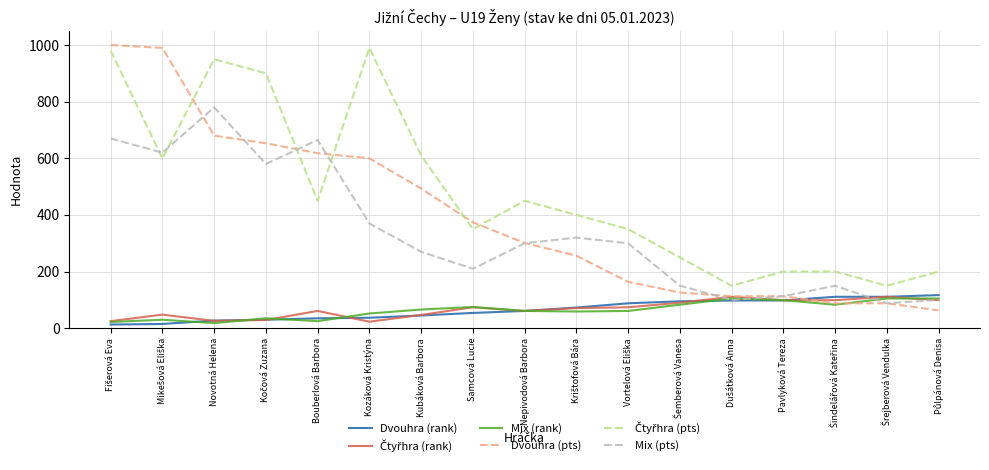

What is the maximum value shown in the chart?

1000